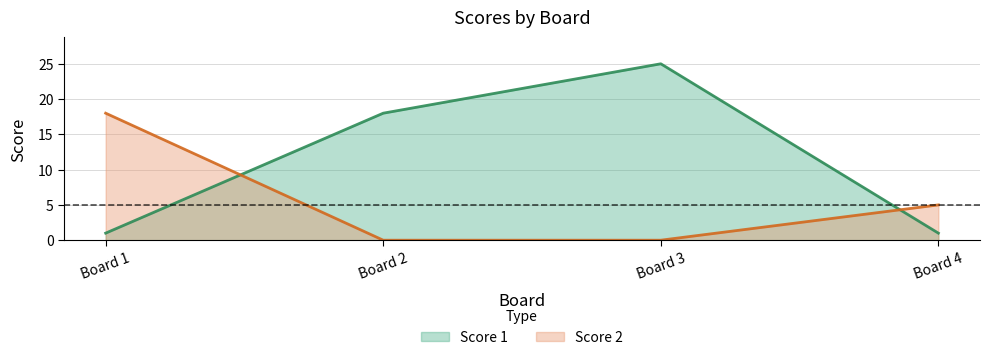

Which label corresponds to the largest value in the chart?

Board 3